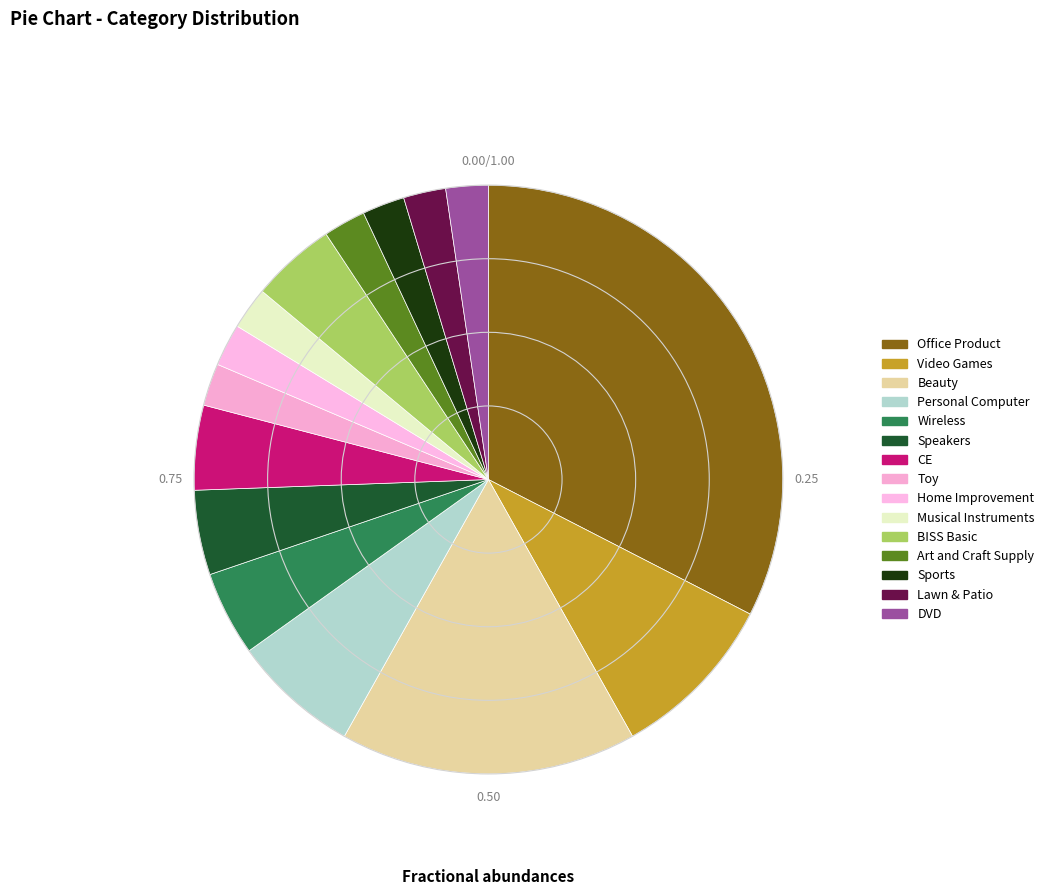

To the nearest percent, what is the difference between the largest and smallest slice percentages?

30%